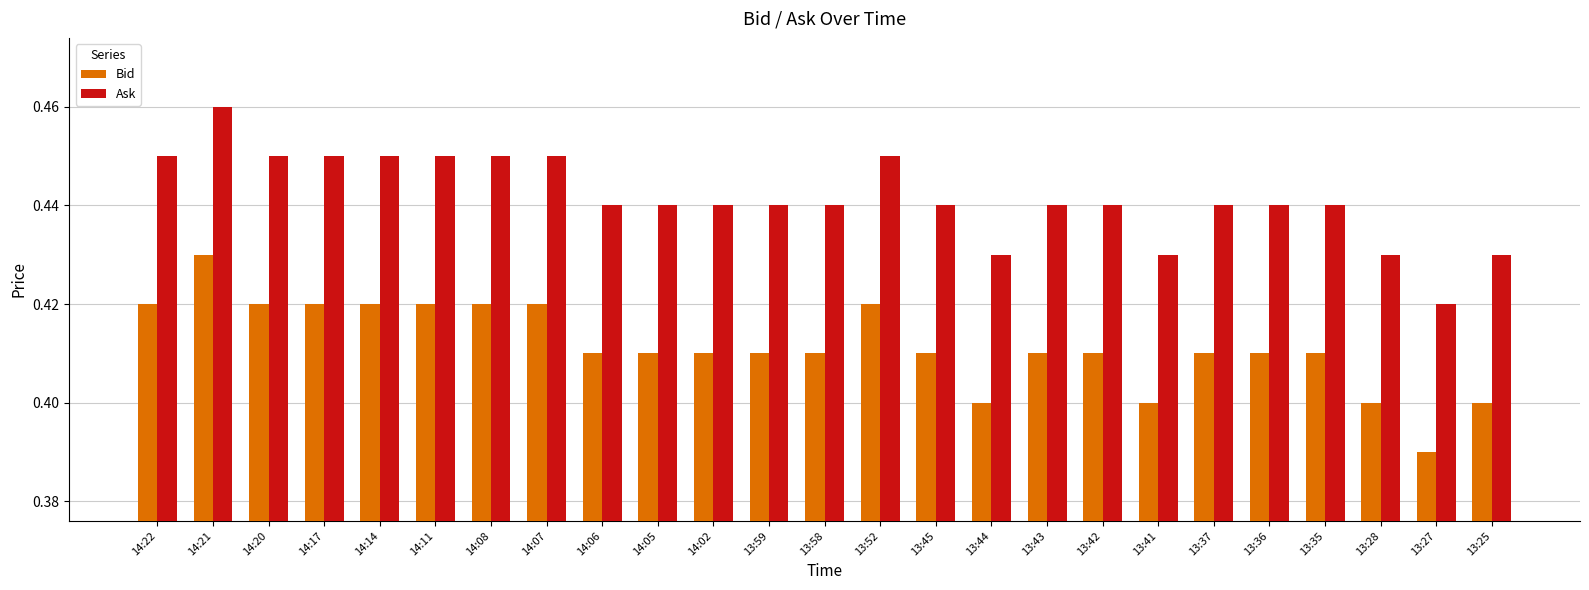

List the series in order of their overall mean, lowest first.

Bid, Ask